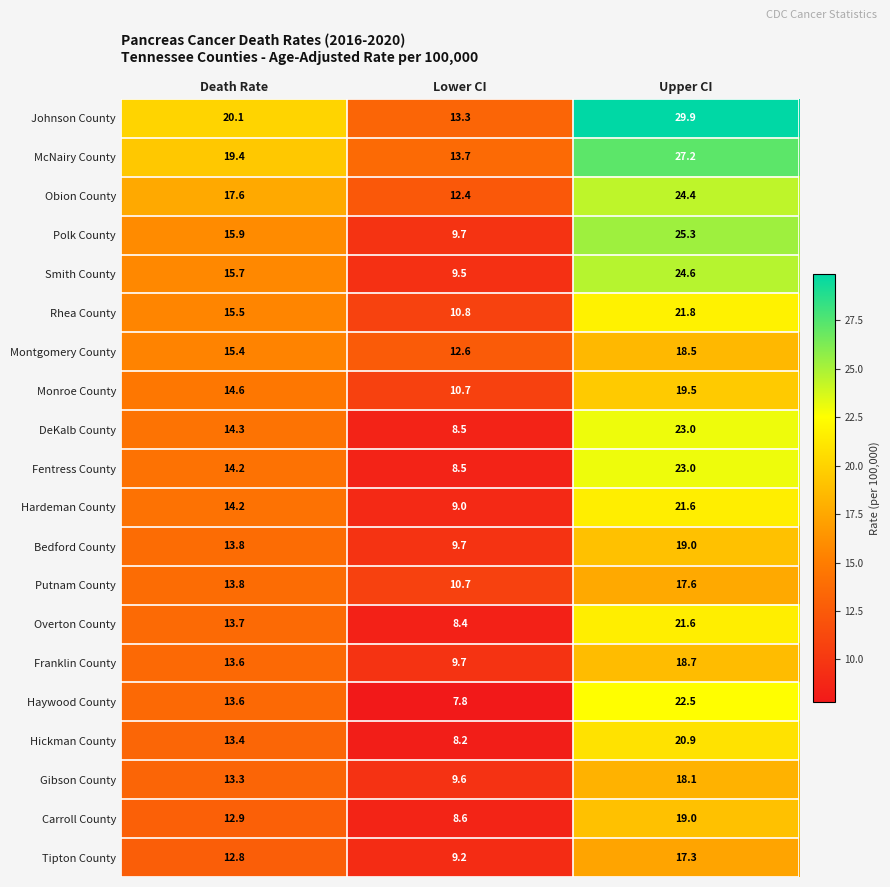

Count the number of categories in the chart.

3